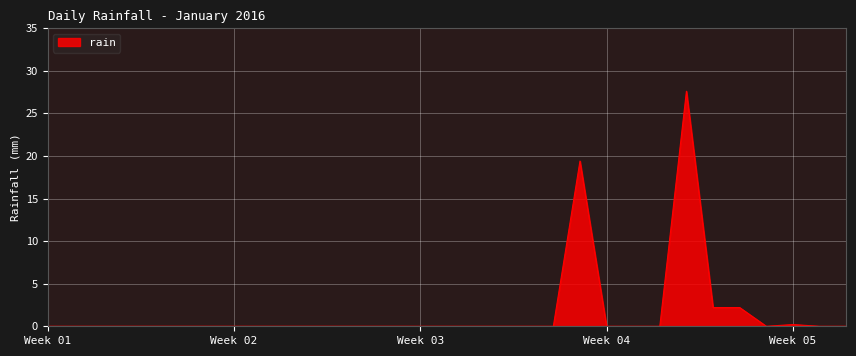

What is the greatest value displayed?

27.6